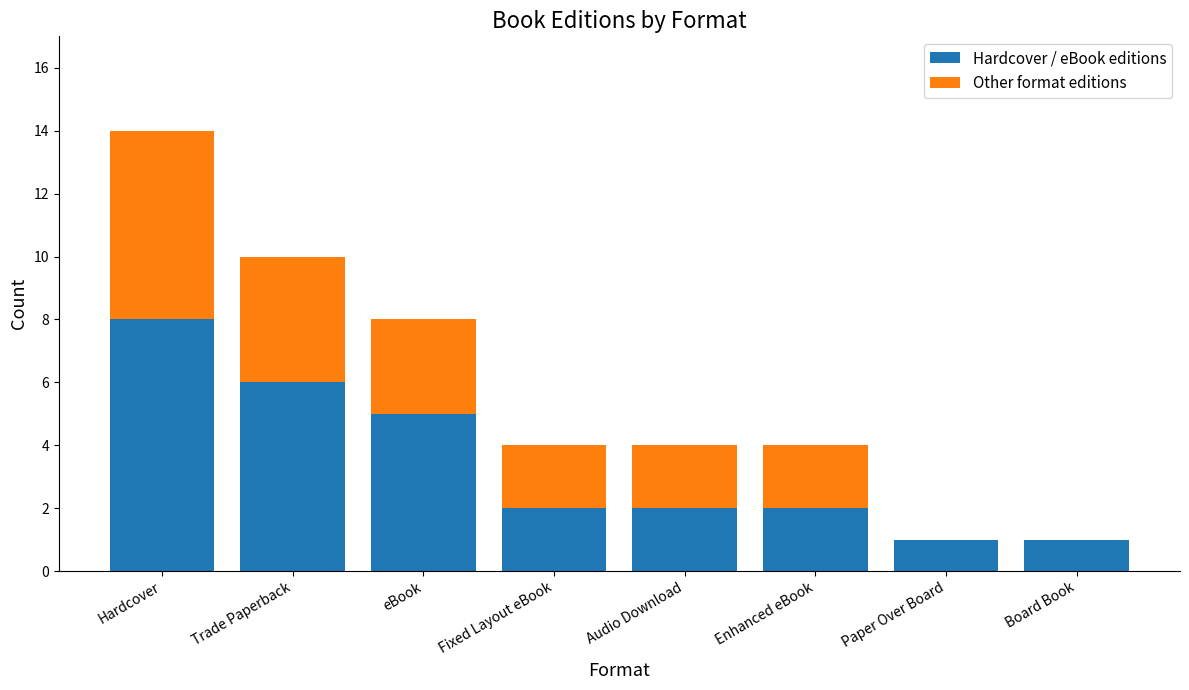

What is the maximum value for Hardcover / eBook editions?

8